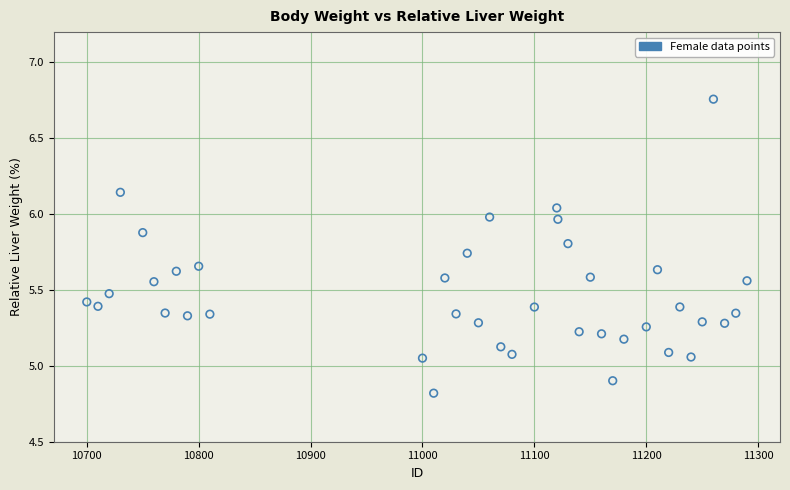

What is the range of X values (max minus min)?

590.0